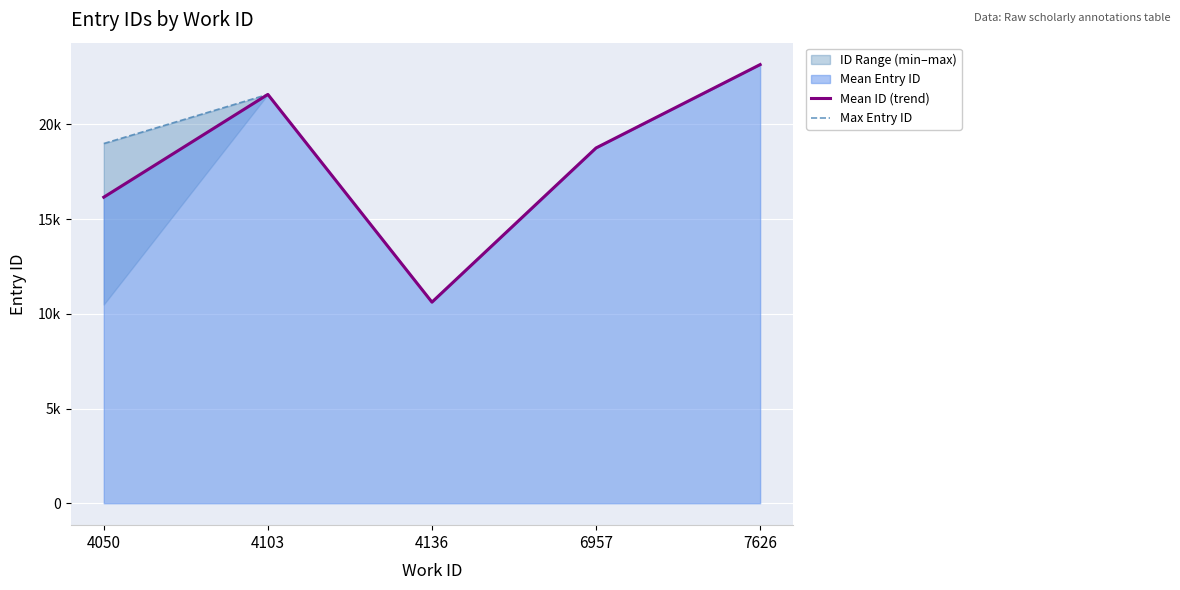

Reading left to right, transcribe all the data shown in this chart.

Mean ID (trend): 16161.3	21588.0	10619.3	18761.0	23163.0
Max Entry ID: 18995.0	21590.0	10622.0	18761.0	23163.0